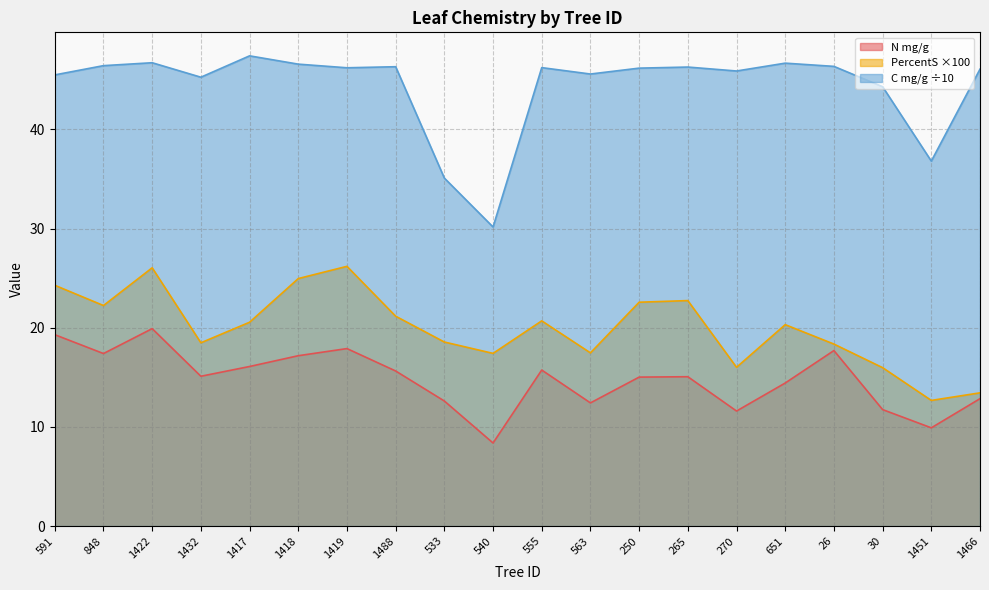

What are all the series names shown in the legend?

N mg/g, PercentS ×100, C mg/g ÷10